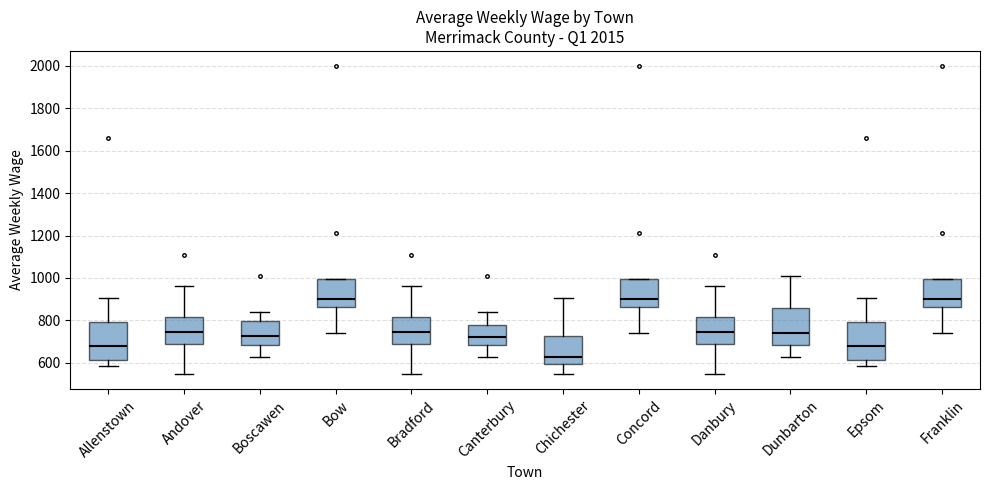

Reading left to right, read every box against the y-axis: the position of its median line, the range the box covers, and the ends of its whiskers. The values are not printed on the chart, so give them approximately, as read against the axis.

Allenstown: median 680, box 620 to 800, whiskers 580 to 900
Andover: median 740, box 680 to 820, whiskers 540 to 960
Boscawen: median 720, box 680 to 800, whiskers 620 to 840
Bow: median 900, box 860 to 1000, whiskers 740 to 1000
Bradford: median 740, box 680 to 820, whiskers 540 to 960
Canterbury: median 720, box 680 to 780, whiskers 620 to 840
Chichester: median 620, box 600 to 720, whiskers 540 to 900
Concord: median 900, box 860 to 1000, whiskers 740 to 1000
Danbury: median 740, box 680 to 820, whiskers 540 to 960
Dunbarton: median 740, box 680 to 860, whiskers 620 to 1000
Epsom: median 680, box 620 to 800, whiskers 580 to 900
Franklin: median 900, box 860 to 1000, whiskers 740 to 1000